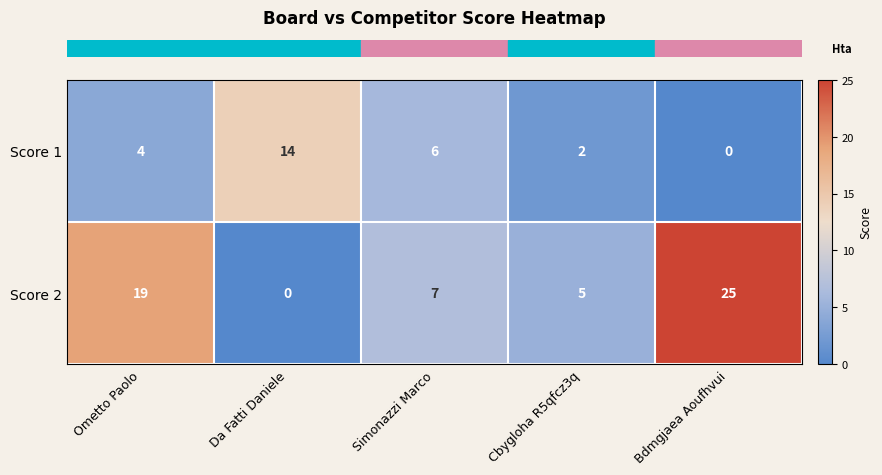

What is the total value across all series at Bdmgjaea Aoufhvui?

25